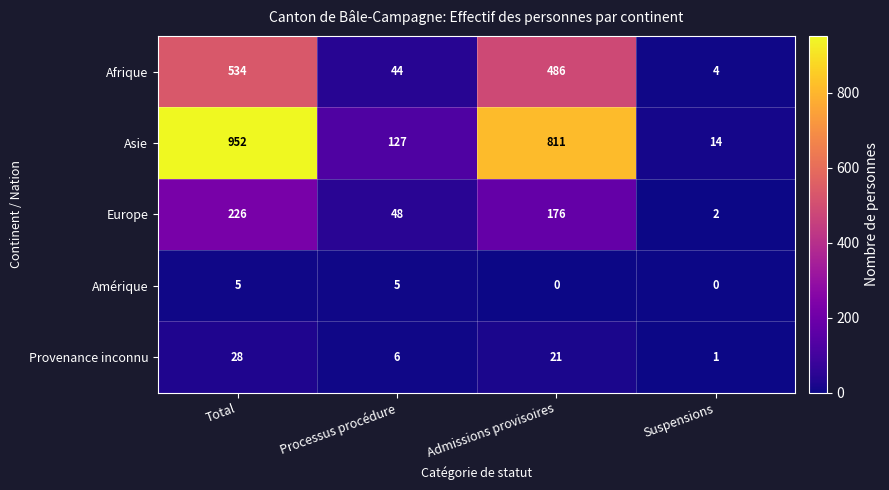

What is the approximate value of Afrique at Total?

534